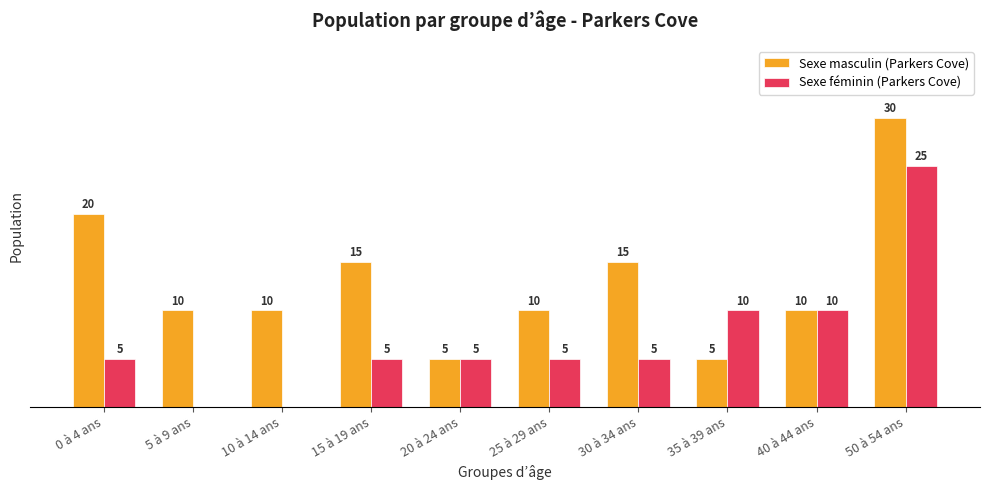

Which label corresponds to the largest value in the chart?

50 à 54 ans